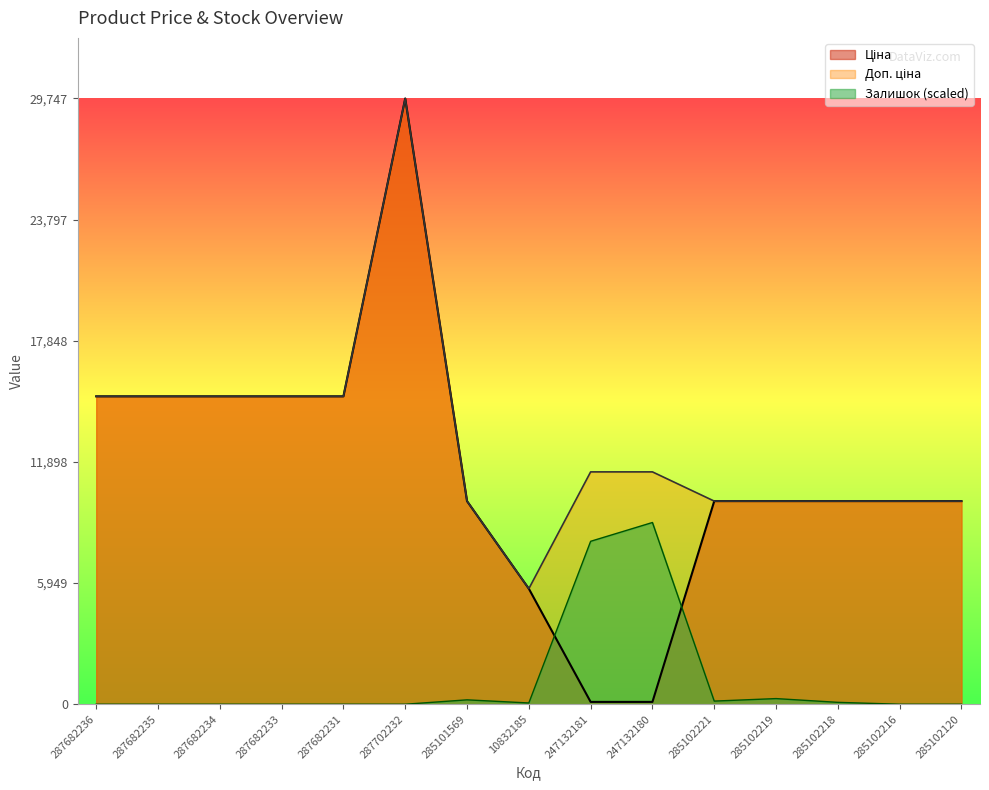

Is it true that Доп. ціна equals 2603.2 at 247132181?

False